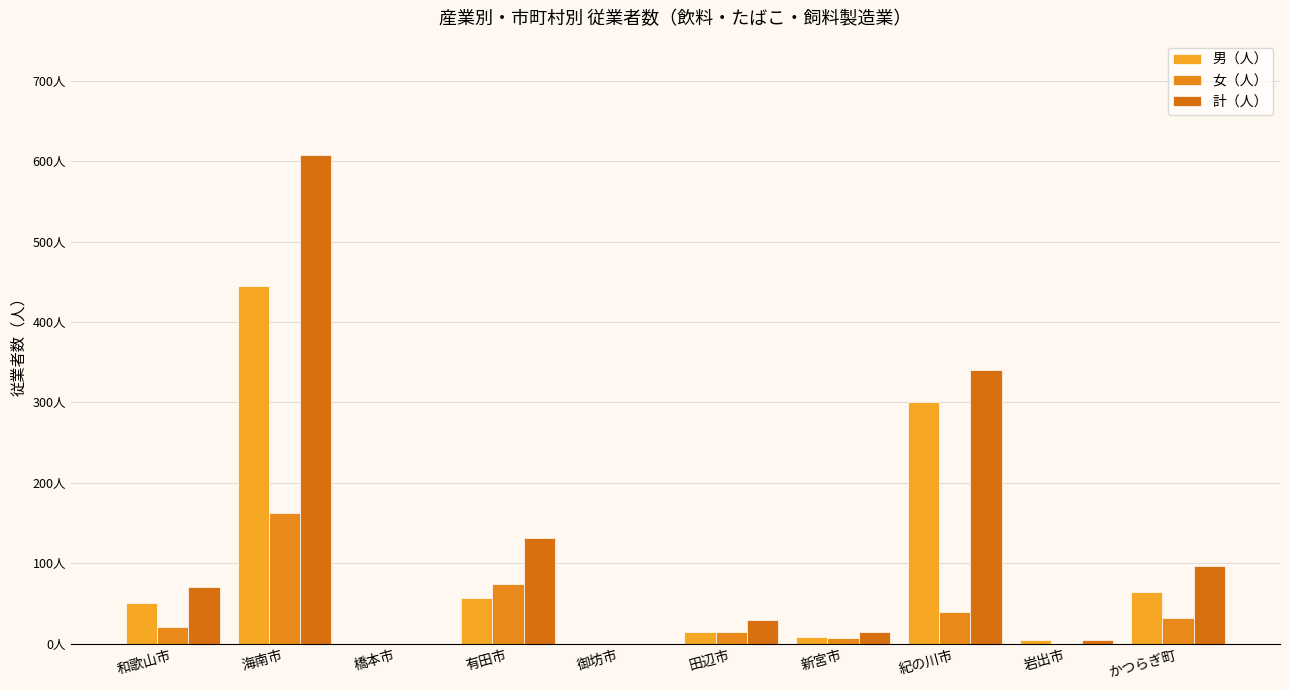

Are the bars grouped side by side (vs. stacked)?

Yes